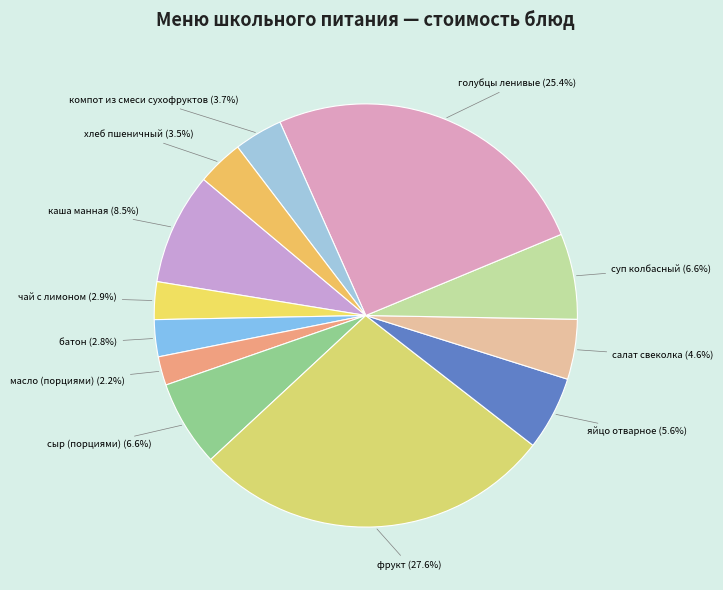

How many slices are in this pie chart?

12